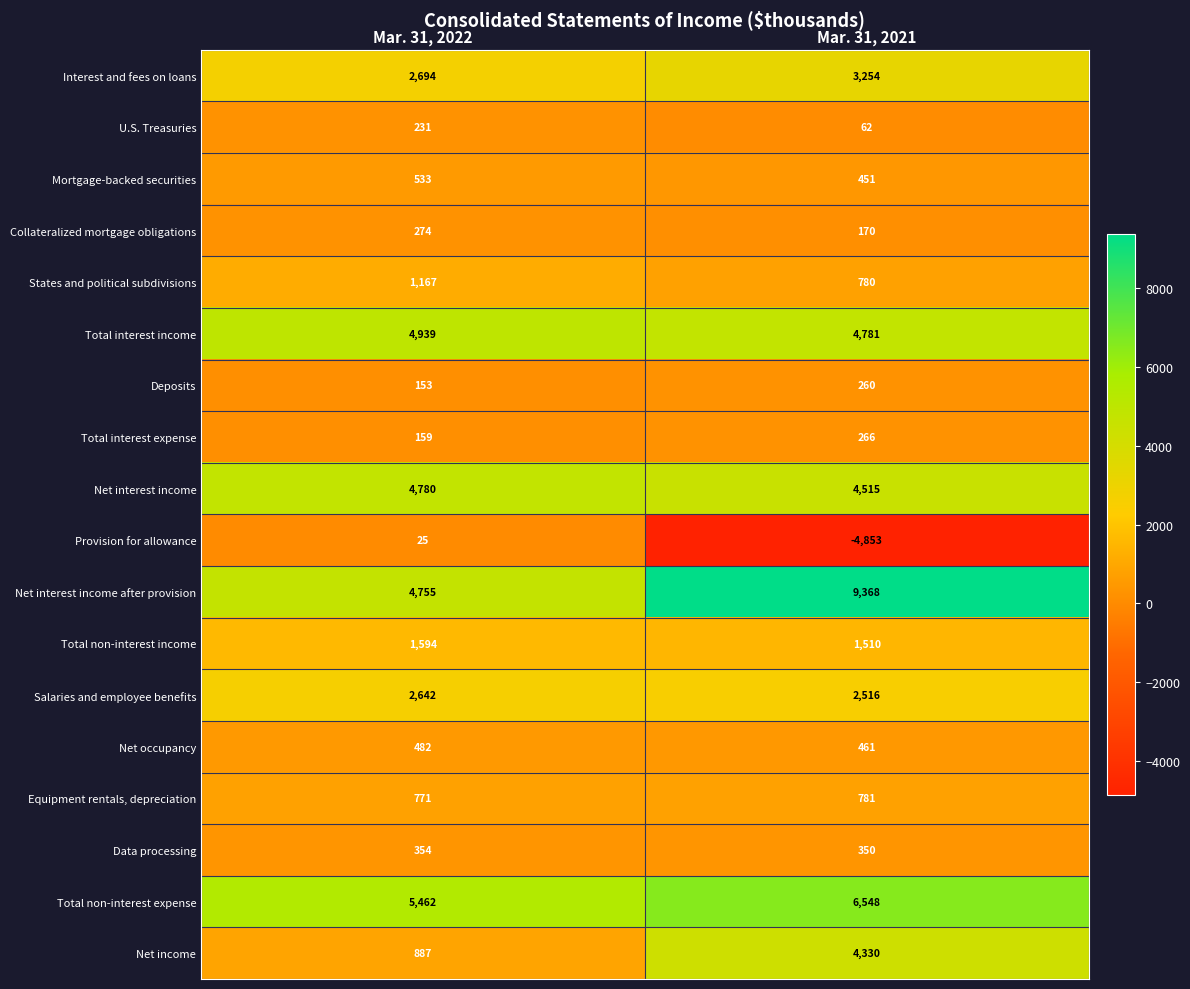

The value of Salaries and employee benefits at Mar. 31, 2022 is 1595. True or false?

False